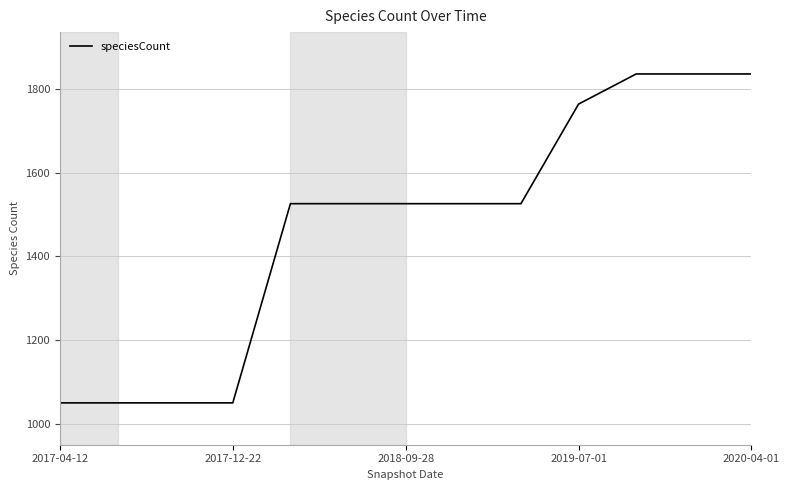

What is the maximum value shown in the chart?

1836